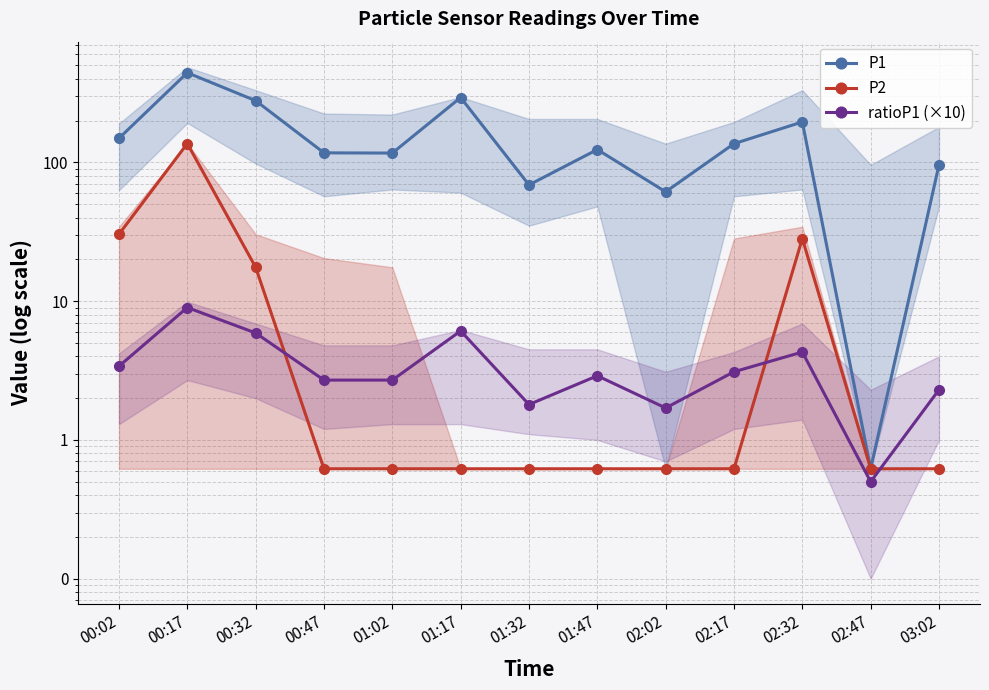

What are all the series names shown in the legend?

P1, P2, ratioP1 (×10)